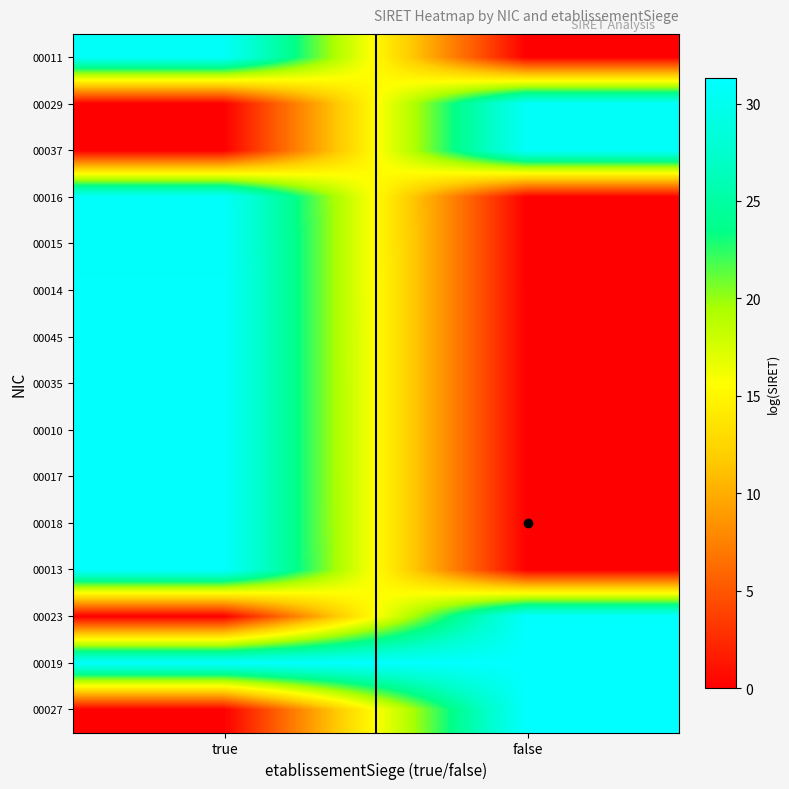

What is the difference between the highest and lowest values at true?

31.2